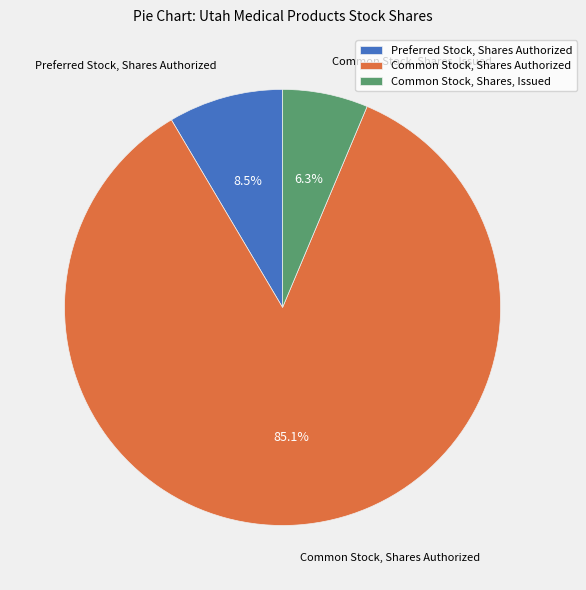

To the nearest percent, what is the difference between the Common Stock, Shares, Issued and Preferred Stock, Shares Authorized slice percentages?

2%